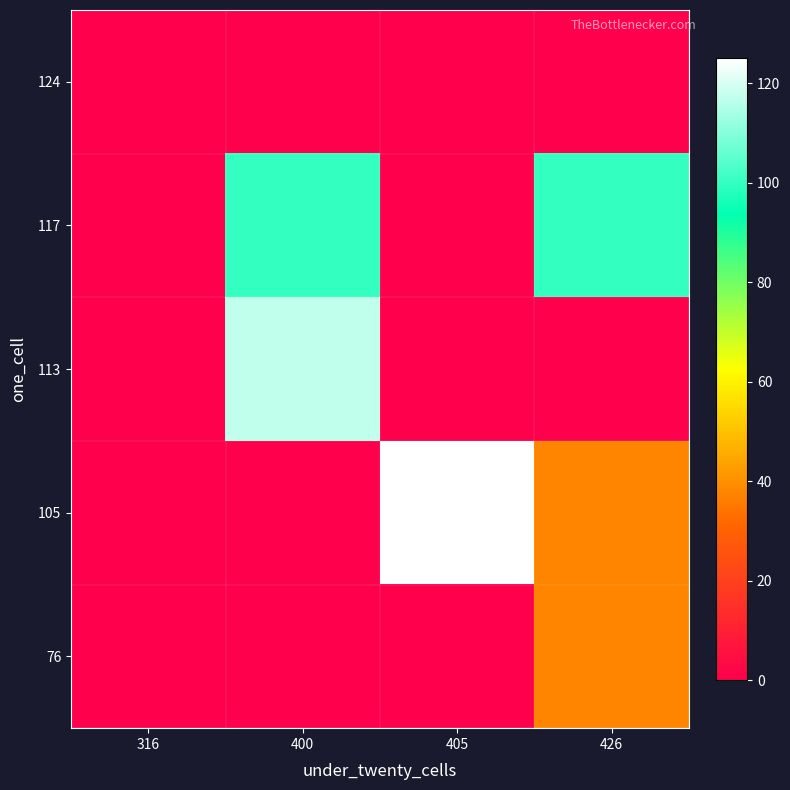

Reading left to right, list all the values displayed in this chart.

76: 316=0	400=0	405=0	426=38
105: 316=0	400=0	405=125	426=38
113: 316=0	400=117	405=0	426=0
117: 316=0	400=100	405=0	426=100
124: 316=0	400=0	405=0	426=0